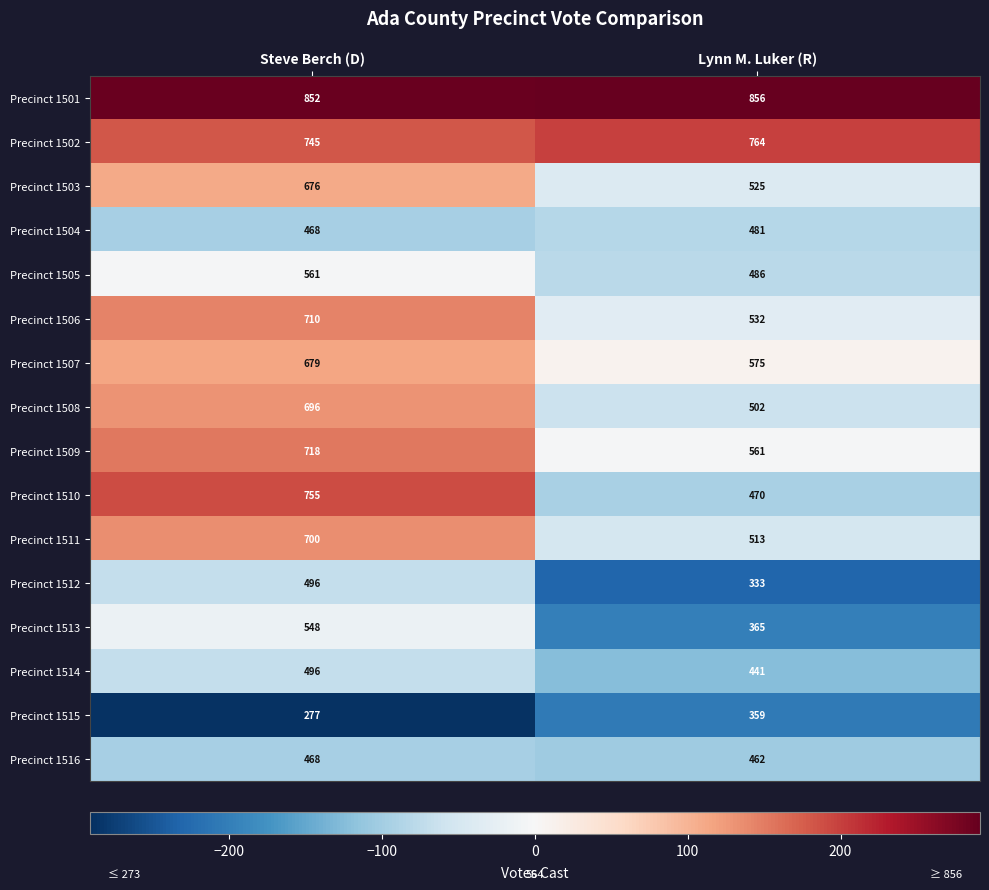

Which series has the largest total across all categories?

Precinct 1501